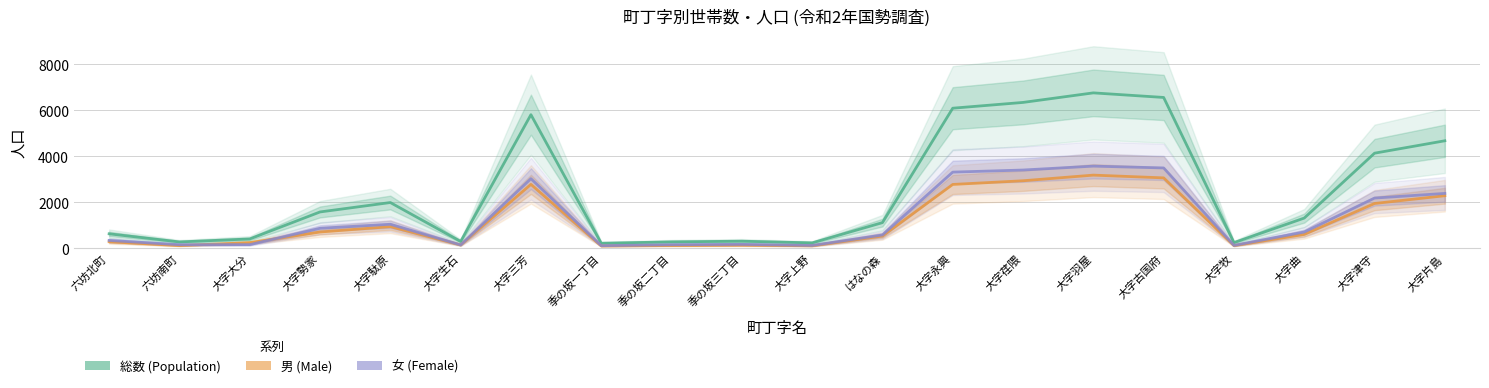

What value does the 男 (Male) series have at 大字永興, to the nearest 10?

2780